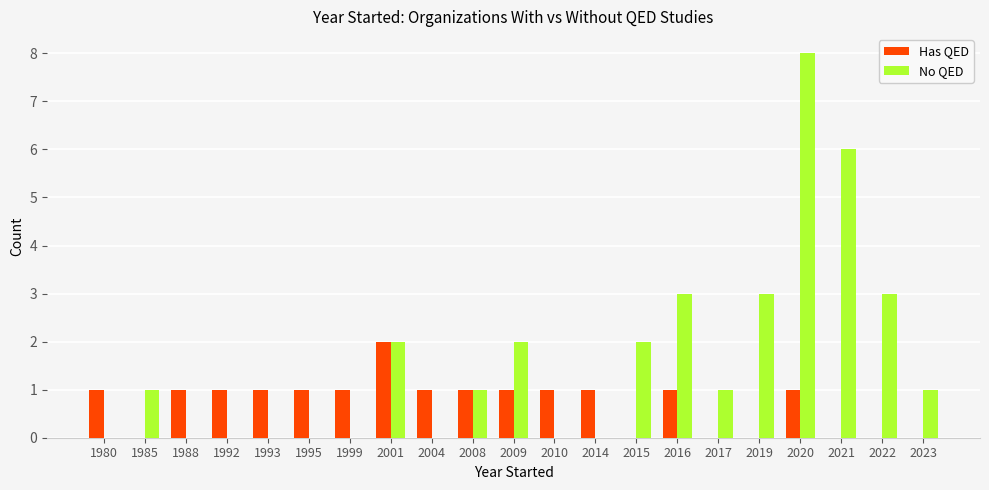

How many groups of bars are there?

21